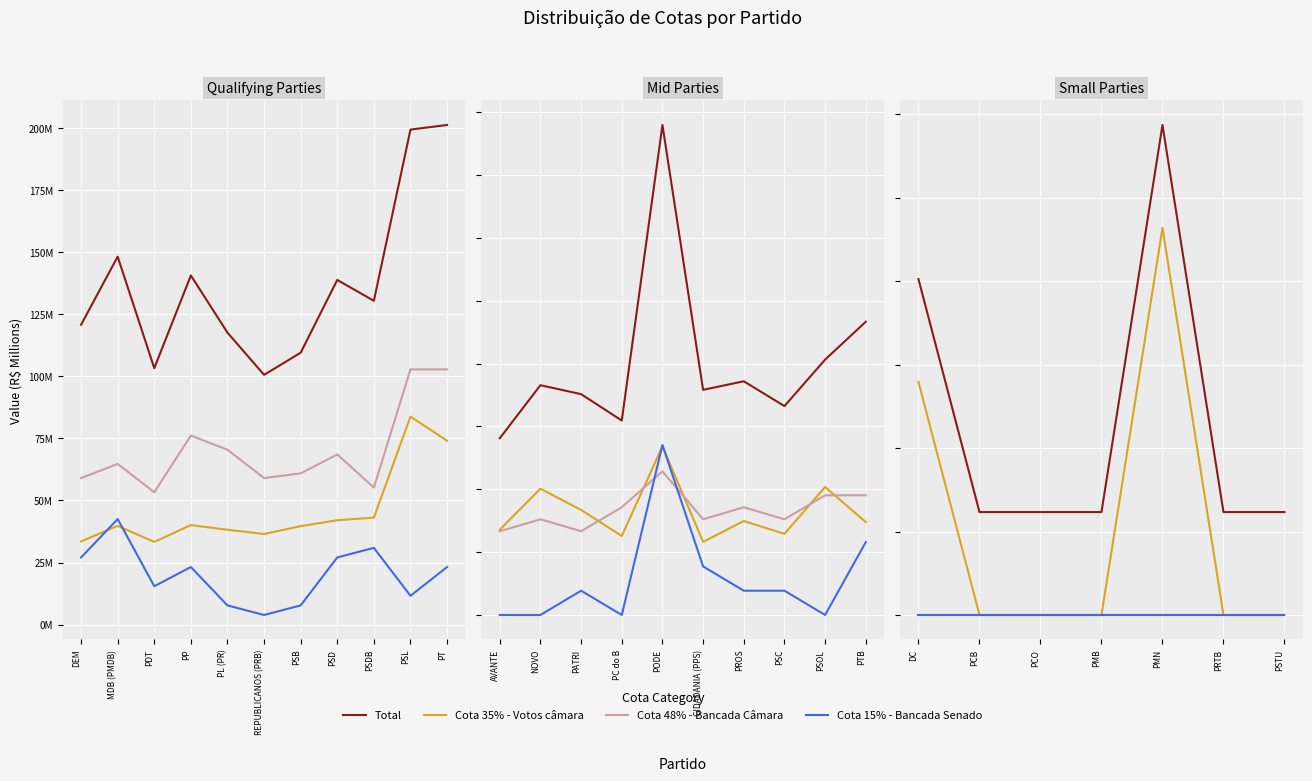

How many lines are shown in the chart?

4